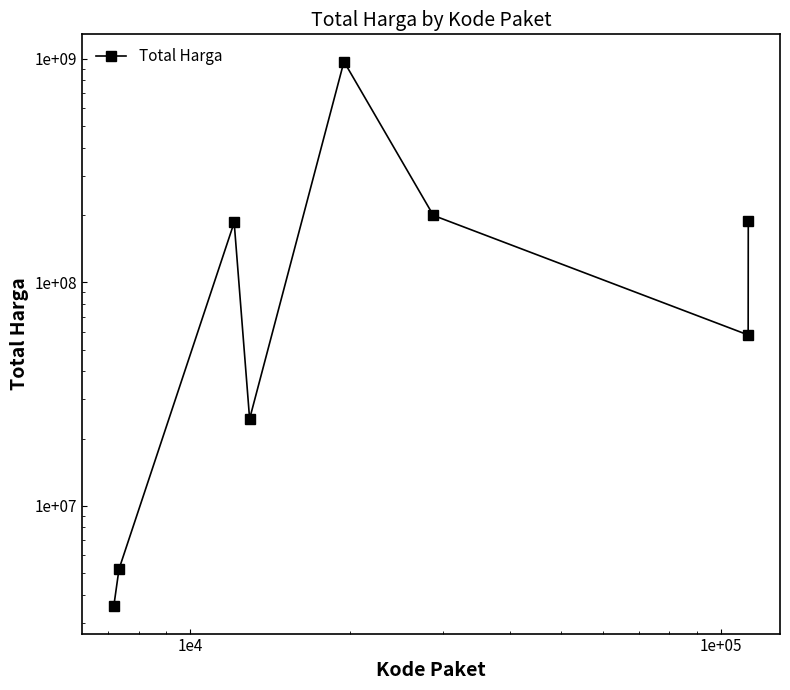

Approximately how many times larger is the value at 1e+05 compared to 1e4?

0.1